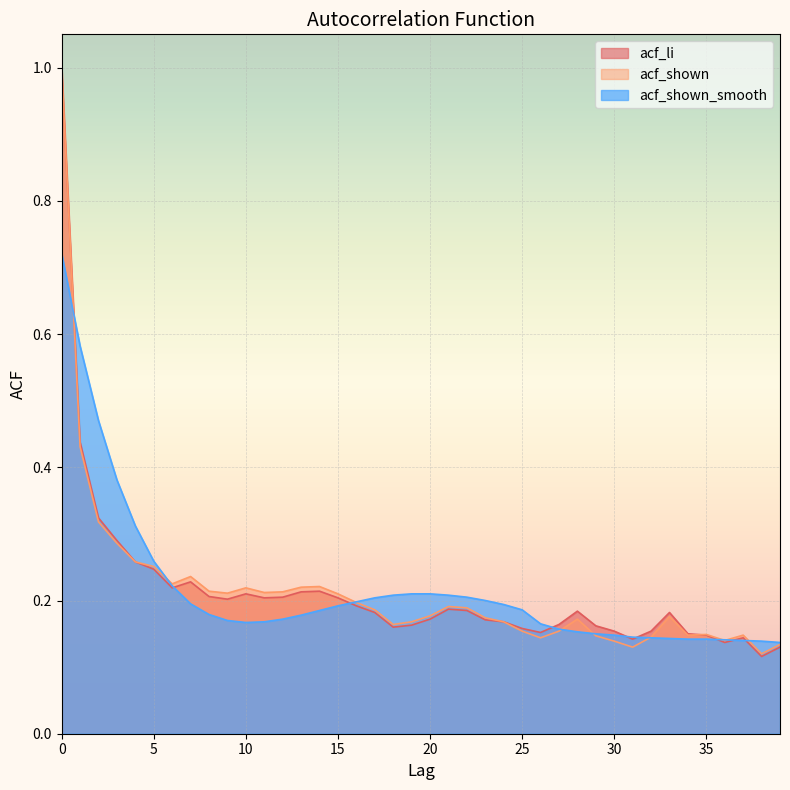

Reading right to left, list all the values displayed in this chart.

acf_li: 39=0.1	38=0.1	37=0.1	36=0.1	35=0.1	34=0.1	33=0.2	32=0.2	31=0.1	30=0.2	29=0.2	28=0.2	27=0.2	26=0.2	25=0.2	24=0.2	23=0.2	22=0.2	21=0.2	20=0.2	19=0.2	18=0.2	17=0.2	16=0.2	15=0.2	14=0.2	13=0.2	12=0.2	11=0.2	10=0.2	9=0.2	8=0.2	7=0.2	6=0.2	5=0.2	4=0.3	3=0.3	2=0.3	1=0.4	0=1.0
acf_shown: 39=0.1	38=0.1	37=0.1	36=0.1	35=0.1	34=0.1	33=0.2	32=0.1	31=0.1	30=0.1	29=0.1	28=0.2	27=0.2	26=0.1	25=0.2	24=0.2	23=0.2	22=0.2	21=0.2	20=0.2	19=0.2	18=0.2	17=0.2	16=0.2	15=0.2	14=0.2	13=0.2	12=0.2	11=0.2	10=0.2	9=0.2	8=0.2	7=0.2	6=0.2	5=0.3	4=0.3	3=0.3	2=0.3	1=0.4	0=1.0
acf_shown_smooth: 39=0.1	38=0.1	37=0.1	36=0.1	35=0.1	34=0.1	33=0.1	32=0.1	31=0.1	30=0.1	29=0.1	28=0.2	27=0.2	26=0.2	25=0.2	24=0.2	23=0.2	22=0.2	21=0.2	20=0.2	19=0.2	18=0.2	17=0.2	16=0.2	15=0.2	14=0.2	13=0.2	12=0.2	11=0.2	10=0.2	9=0.2	8=0.2	7=0.2	6=0.2	5=0.3	4=0.3	3=0.4	2=0.5	1=0.6	0=0.7